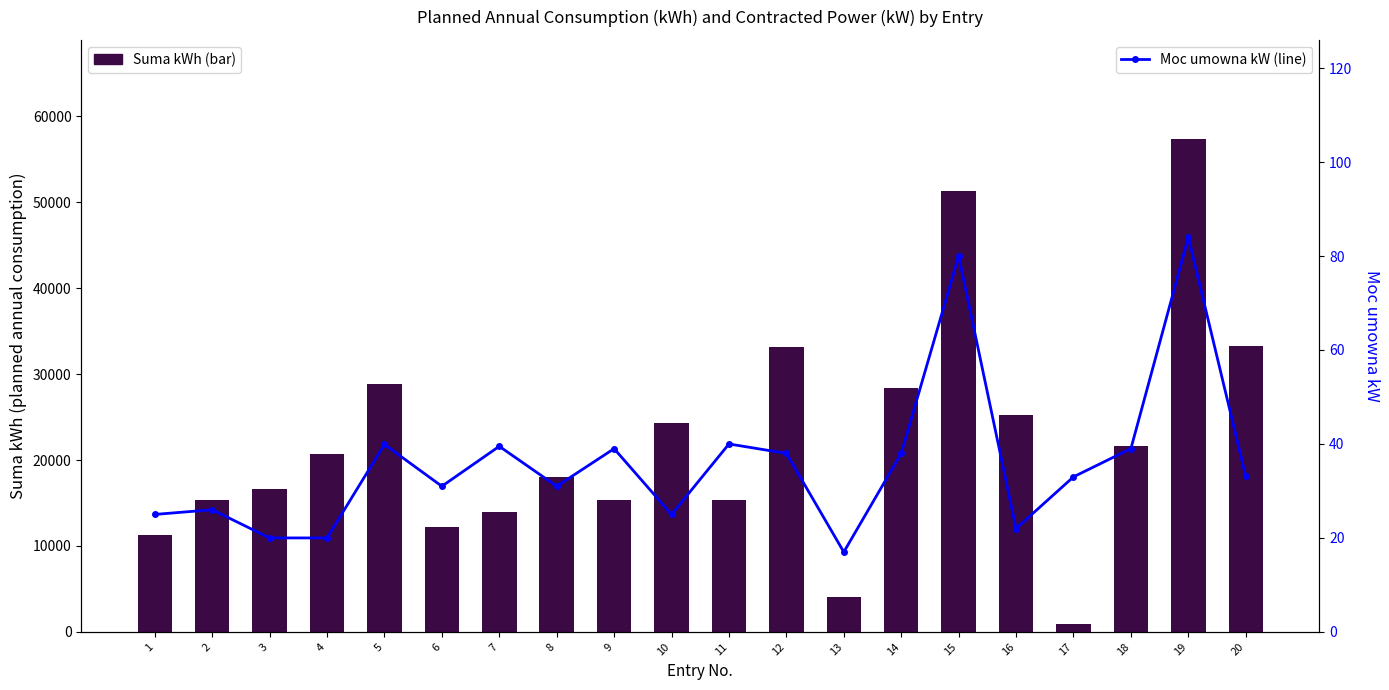

The Moc umowna kW (line) series shows 25.0 at 10. True or false?

True